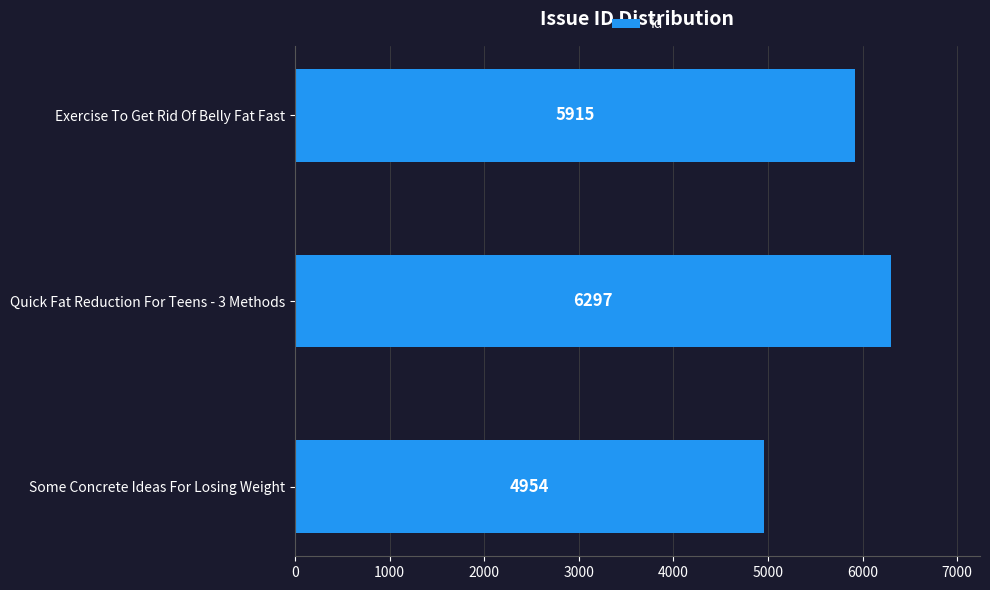

At which label is the value closest to 5625?

Exercise To Get Rid Of Belly Fat Fast